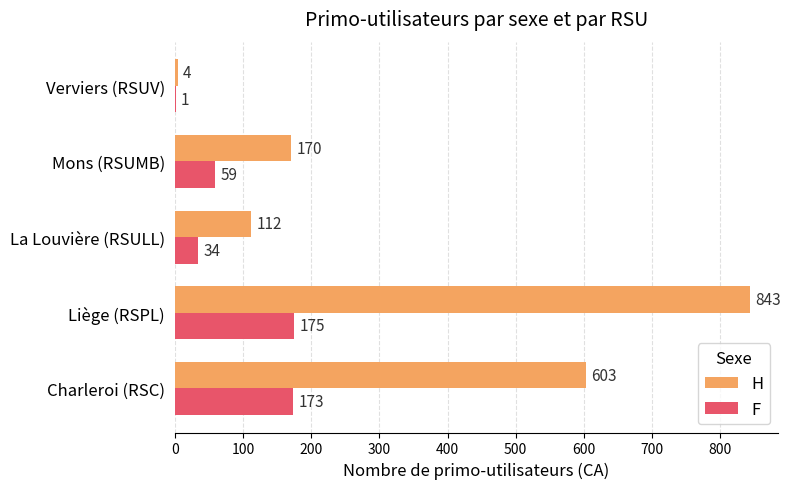

Which series changed the most between Charleroi (RSC) and Verviers (RSUV)?

H